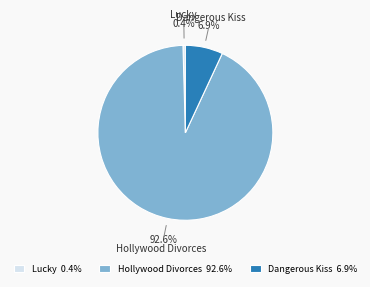

Between Lucky and Dangerous Kiss, which is larger?

Dangerous Kiss